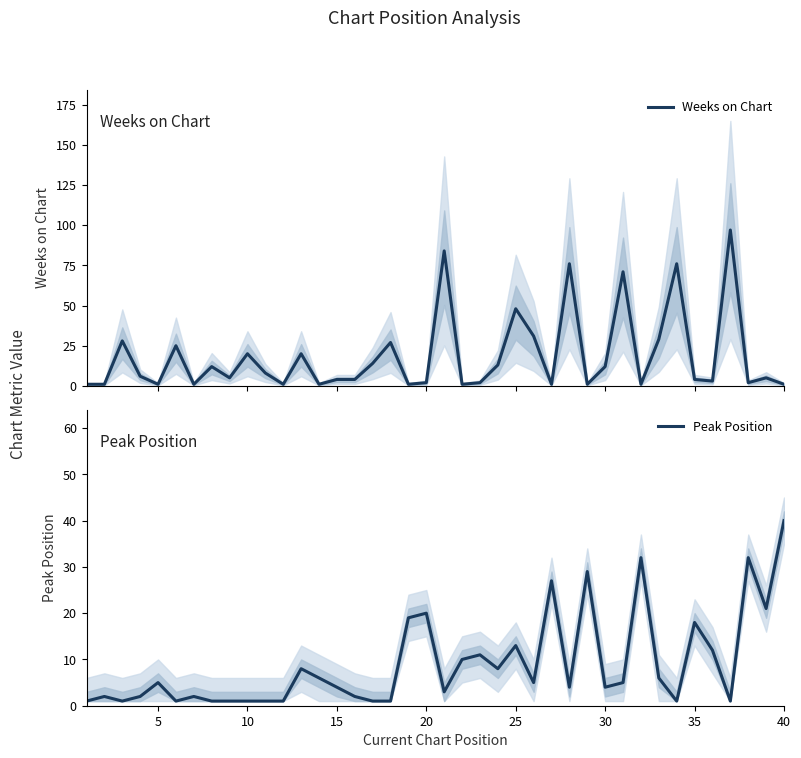

At which label is Peak Position closest to 20?

20